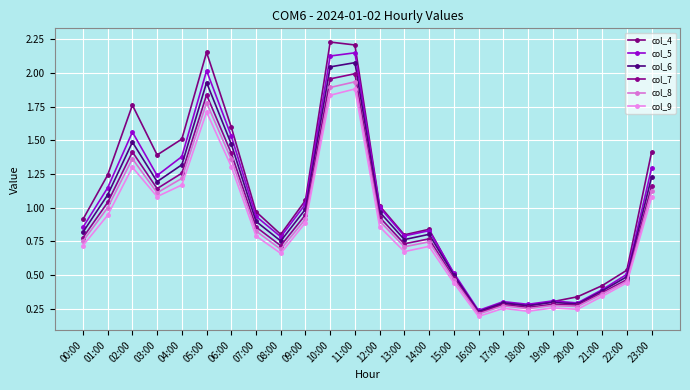

Is it true that col_5 equals 0.4 at 12:00?

False